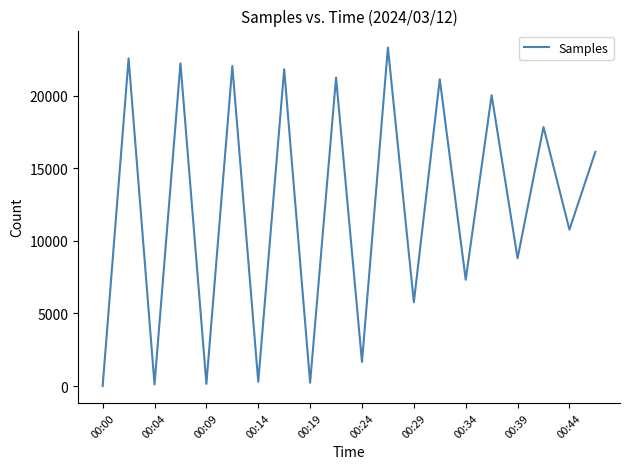

What is the difference between the maximum and minimum values?

23315